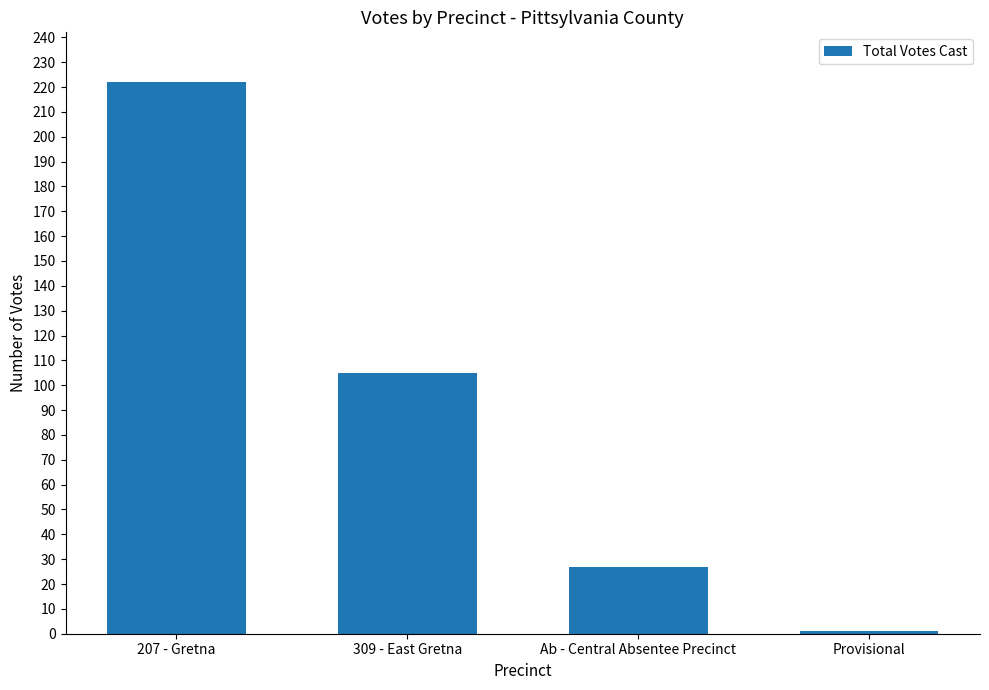

Is it true that the value at 309 - East Gretna is 105?

True